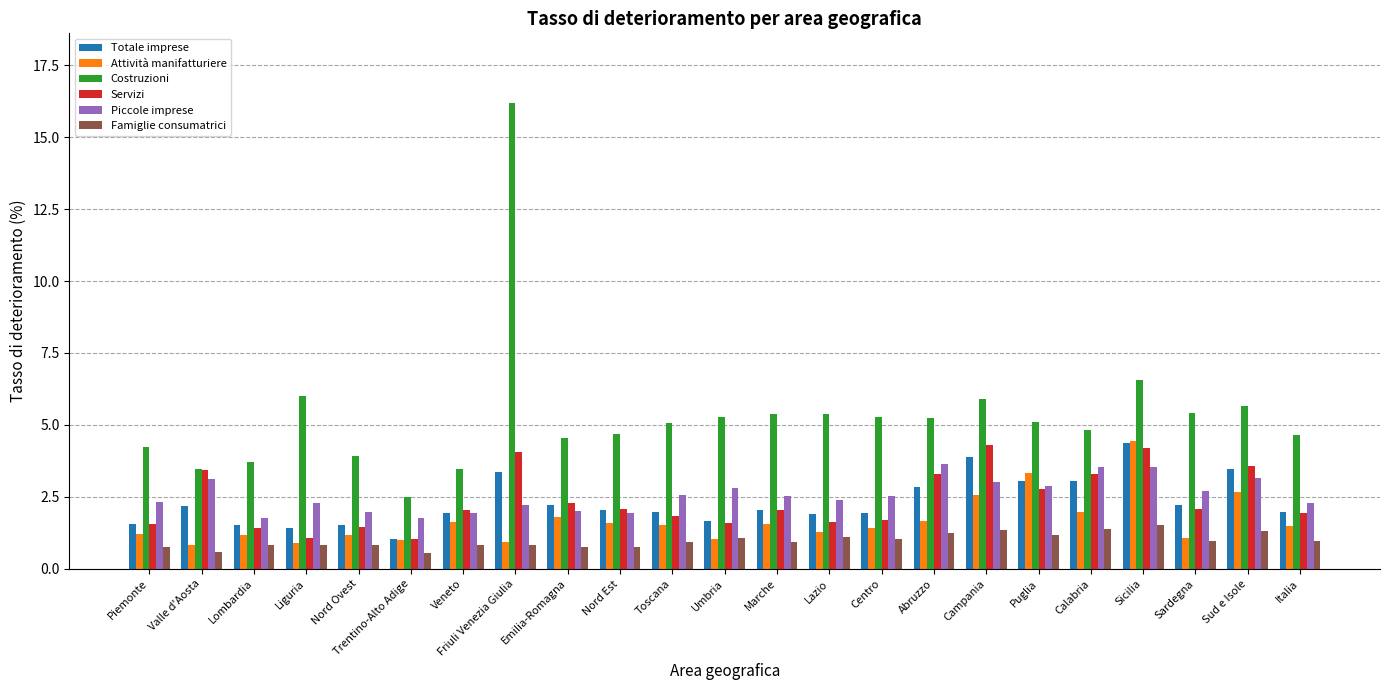

Where does the Totale imprese series first go above 2?

Valle d'Aosta